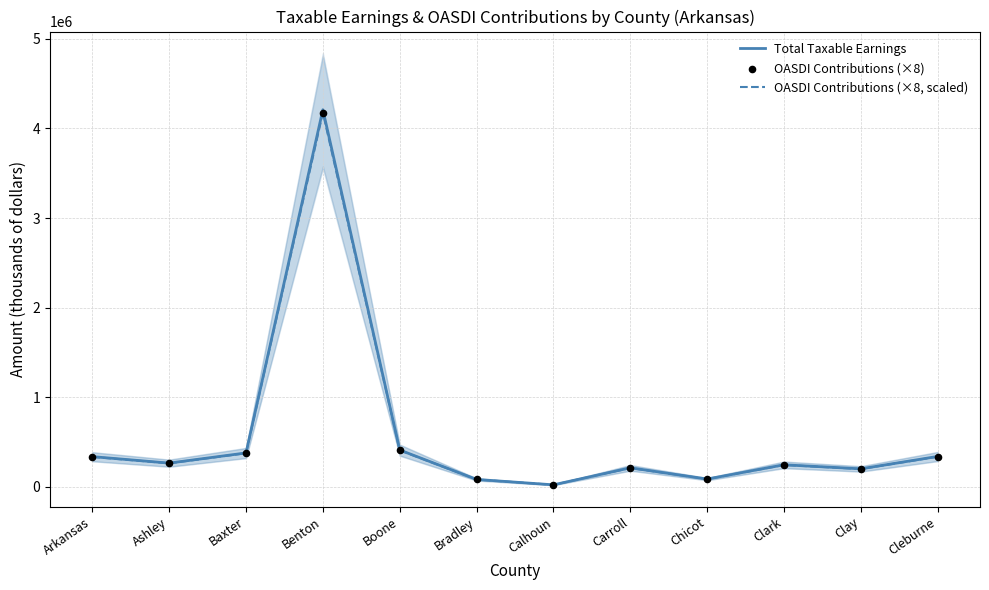

What are all the series names shown in the legend?

Total Taxable Earnings, OASDI Contributions (×8, scaled), OASDI Contributions (×8)